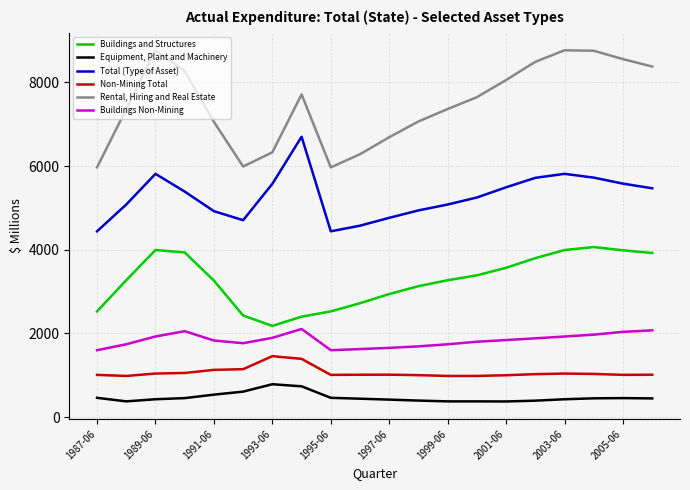

What is the difference between the maximum and minimum values in the Non-Mining Total series?

473